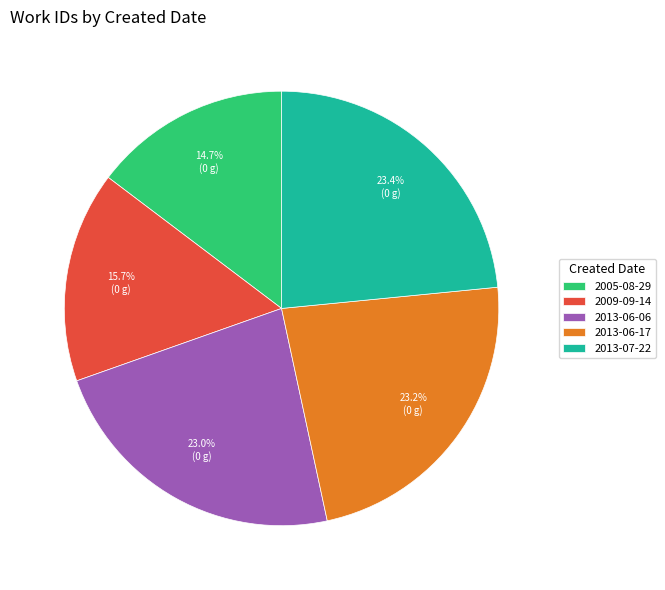

What percentage is the 2009-09-14 slice, to the nearest percent?

16%